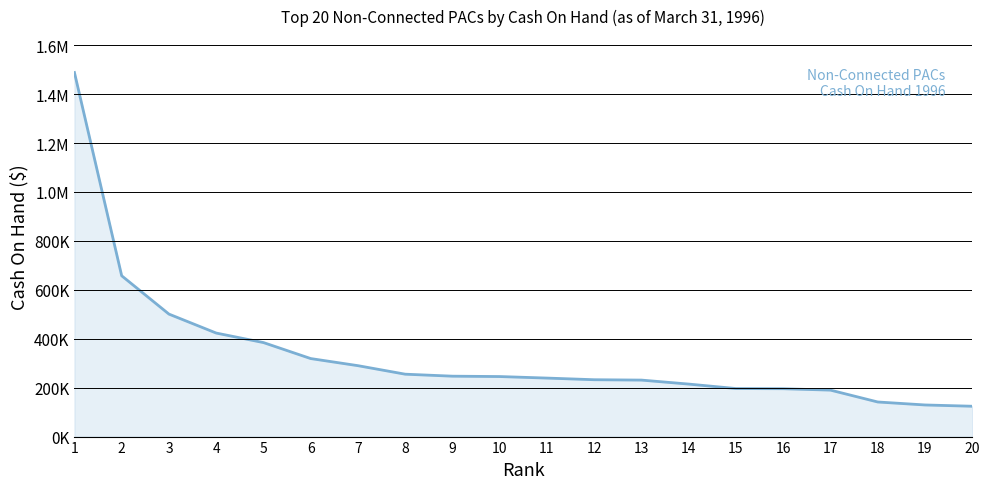

Does the chart display data point markers on the line(s)?

No